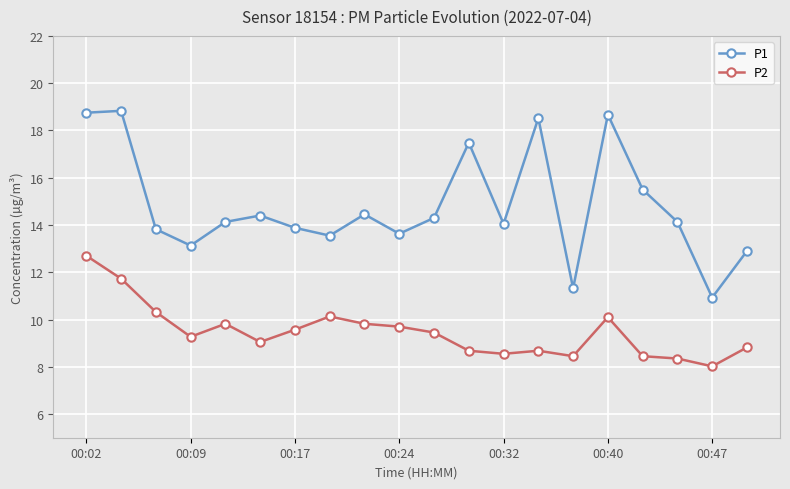

Which series has the largest total across all categories?

P1